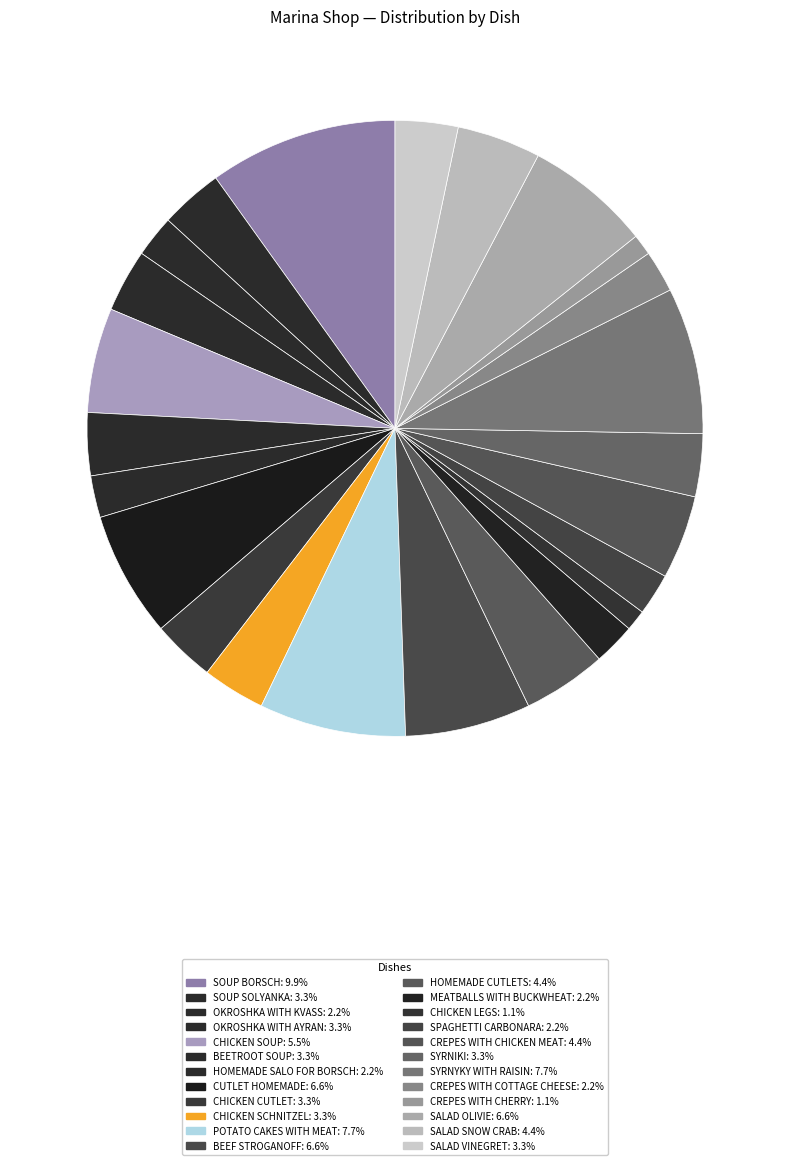

Which category has the biggest portion of the pie?

SOUP BORSCH